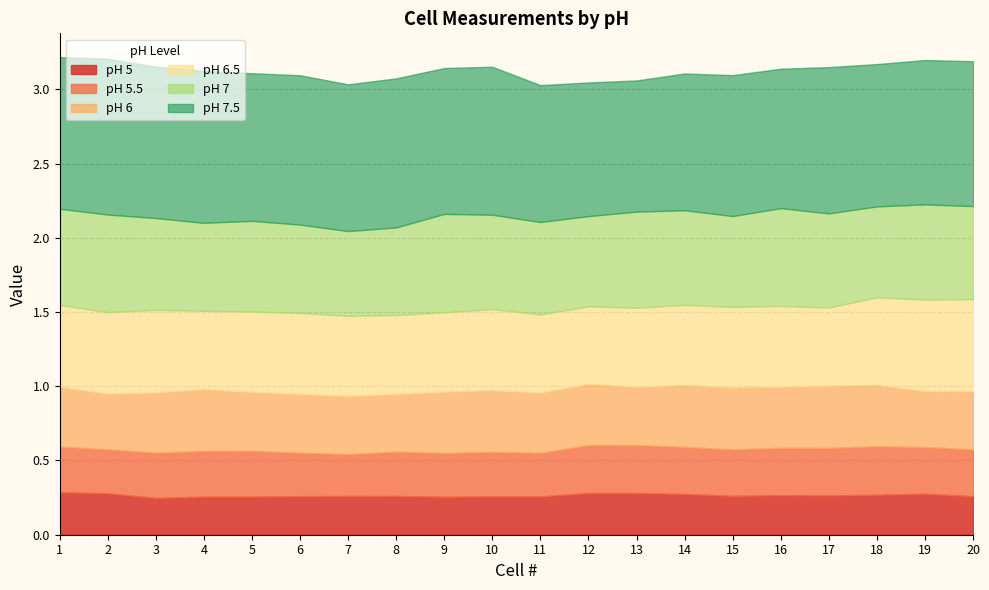

Count the number of data series in this chart.

6